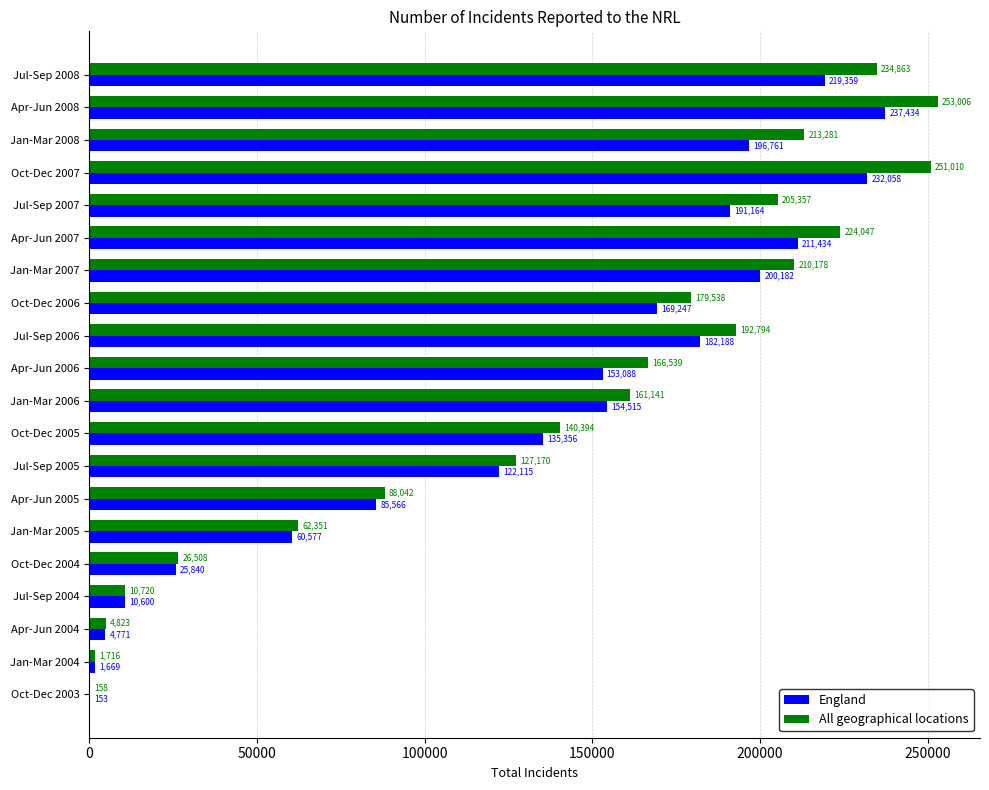

Between Jul-Sep 2006 and Jan-Mar 2007, which series saw the biggest shift?

England